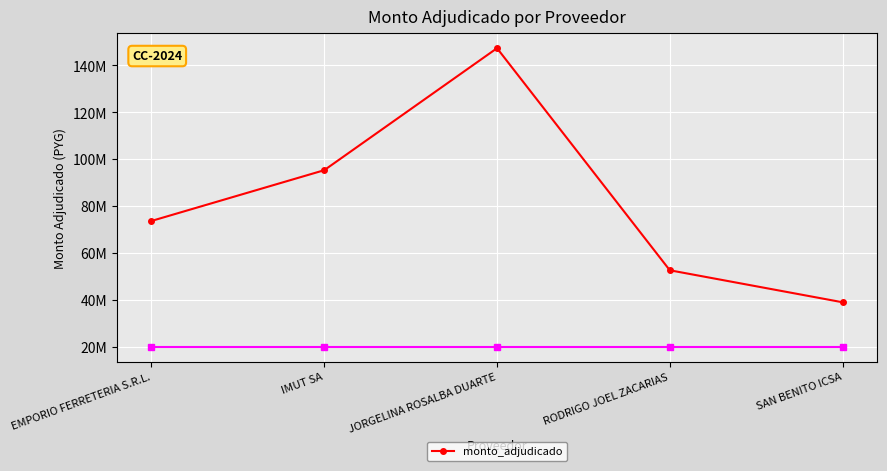

Rank the categories by value from lowest to highest.

SAN BENITO ICSA, RODRIGO JOEL ZACARIAS, EMPORIO FERRETERIA S.R.L., IMUT SA, JORGELINA ROSALBA DUARTE